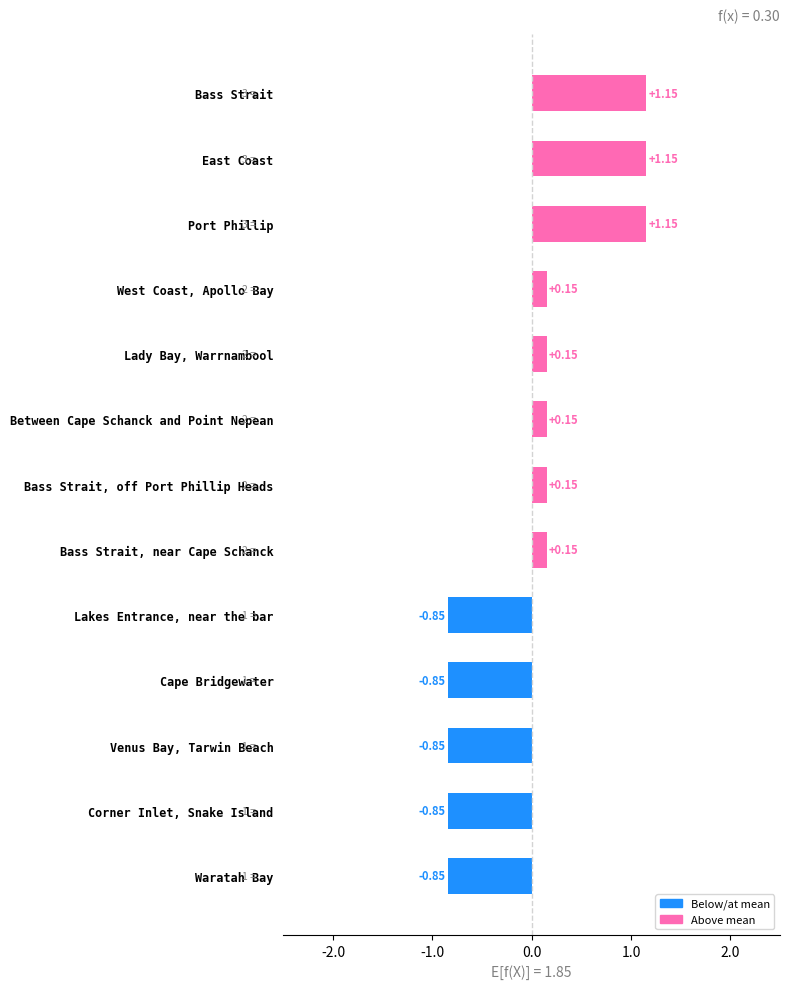

What is the sum of the values at Cape Bridgewater and Corner Inlet, Snake Island?

-1.7